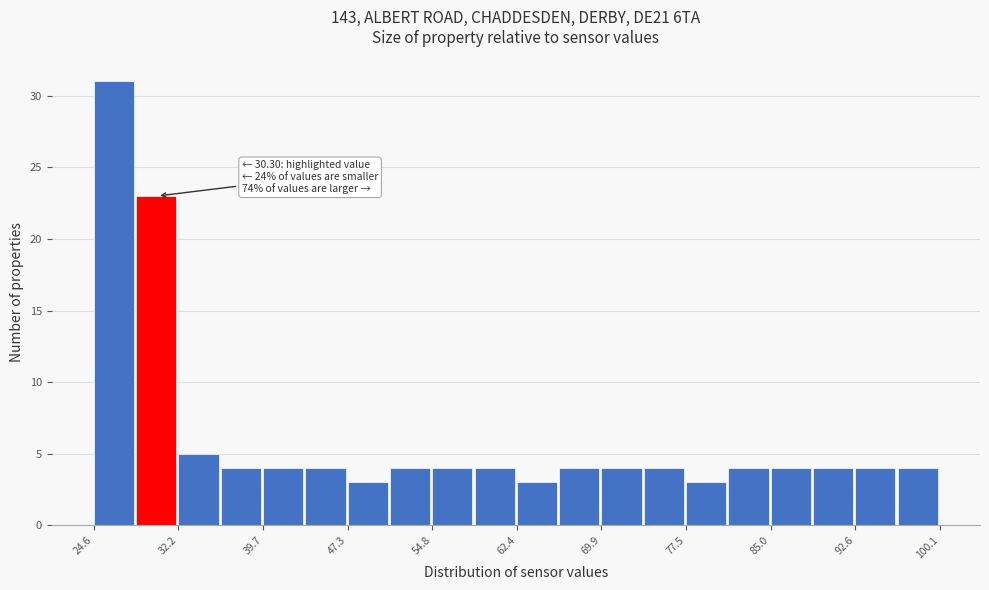

Read against the x-axis, roughly where is the centre of the tallest bar?

26